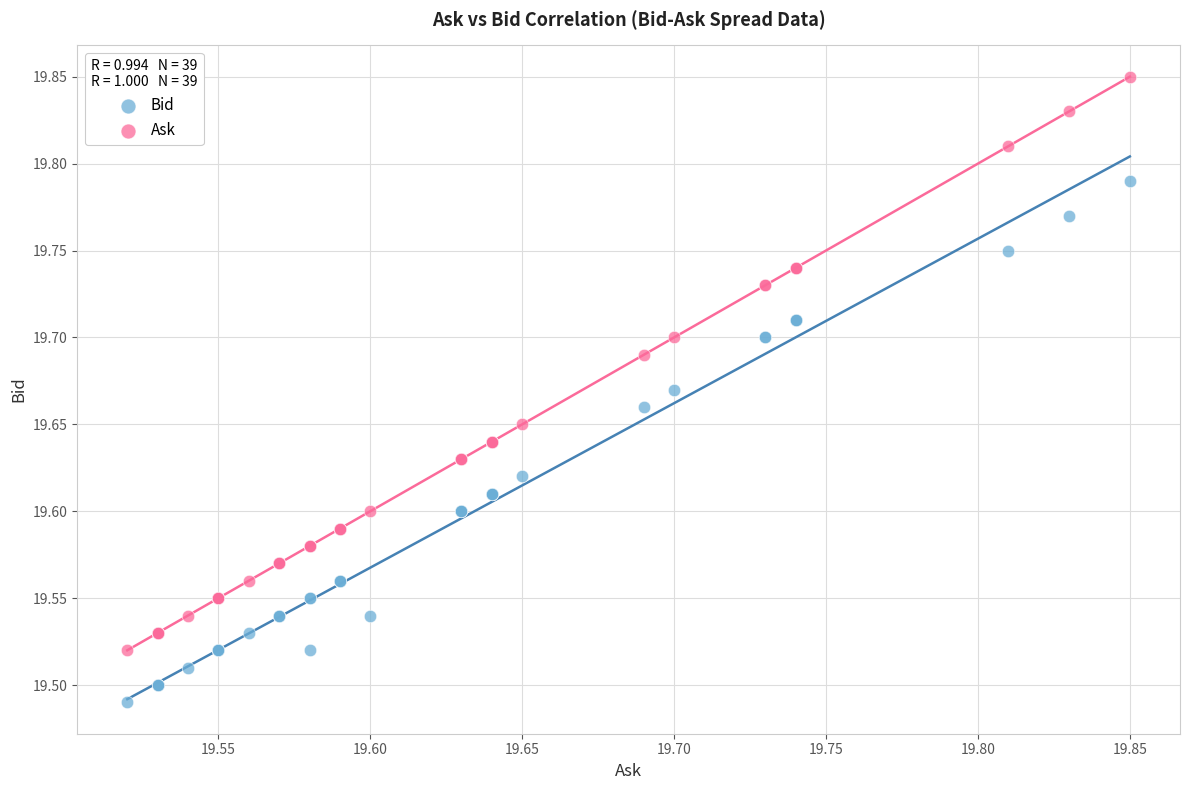

Which series reaches the minimum Y coordinate?

Bid